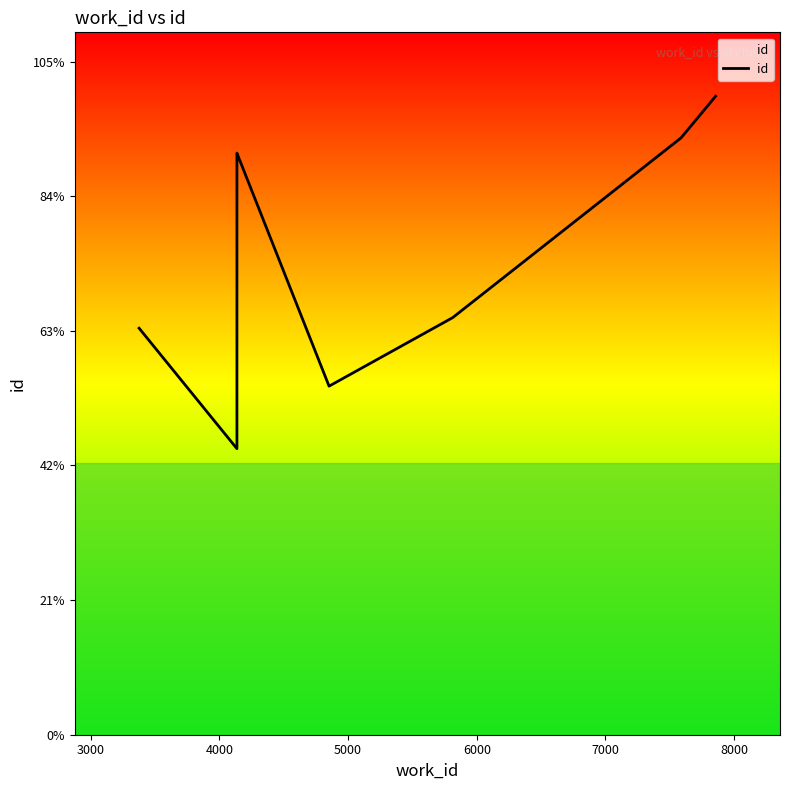

How many lines are shown in the chart?

1